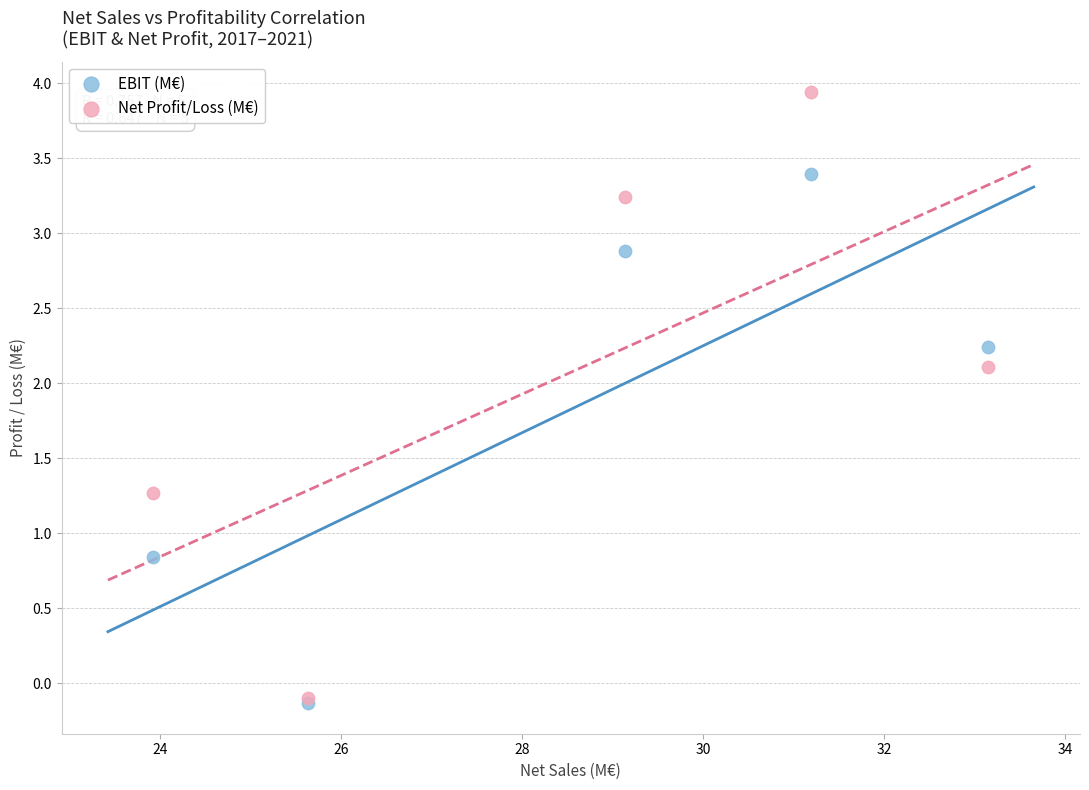

In the Net Profit/Loss (M€) series, what Y value is closest to 1?

1.3